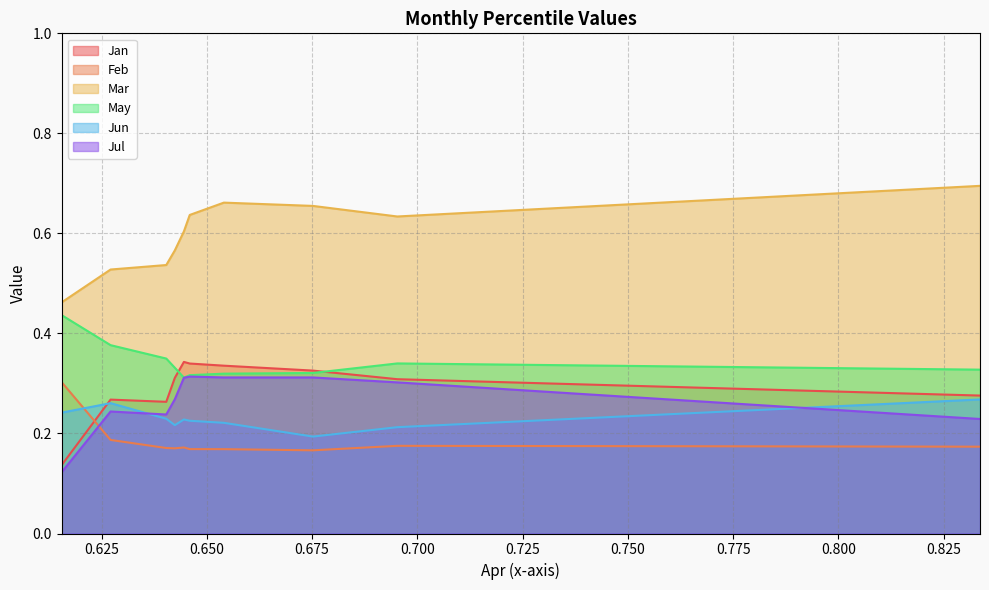

The Jan series shows 0.1 at pct55. True or false?

False